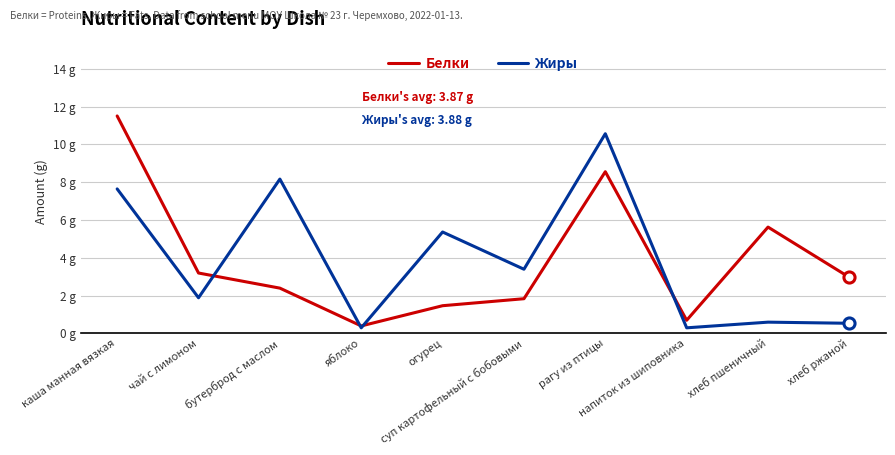

What are all the series names shown in the legend?

Белки, Жиры